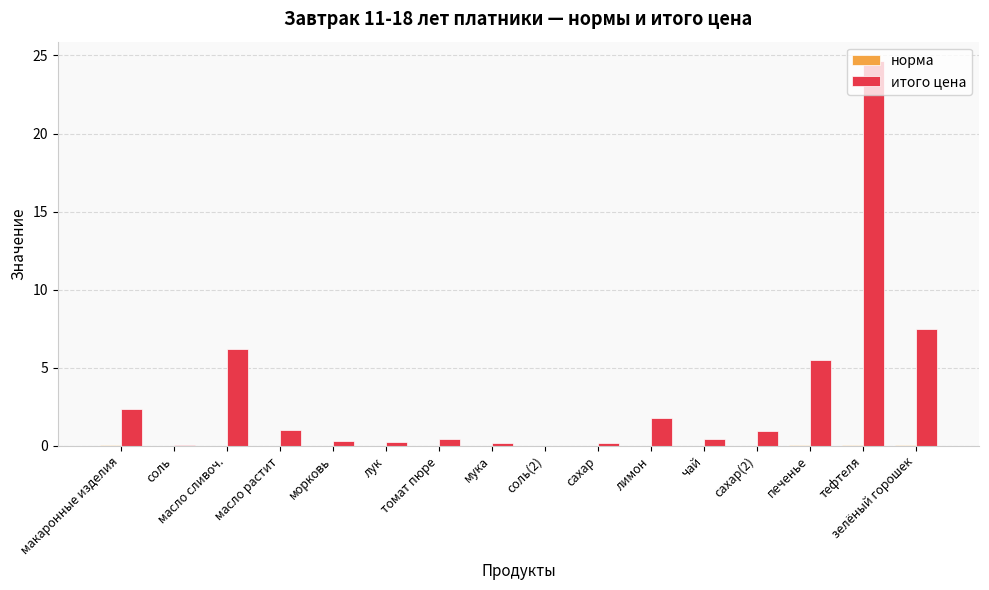

Does the chart contain stacked bars?

No